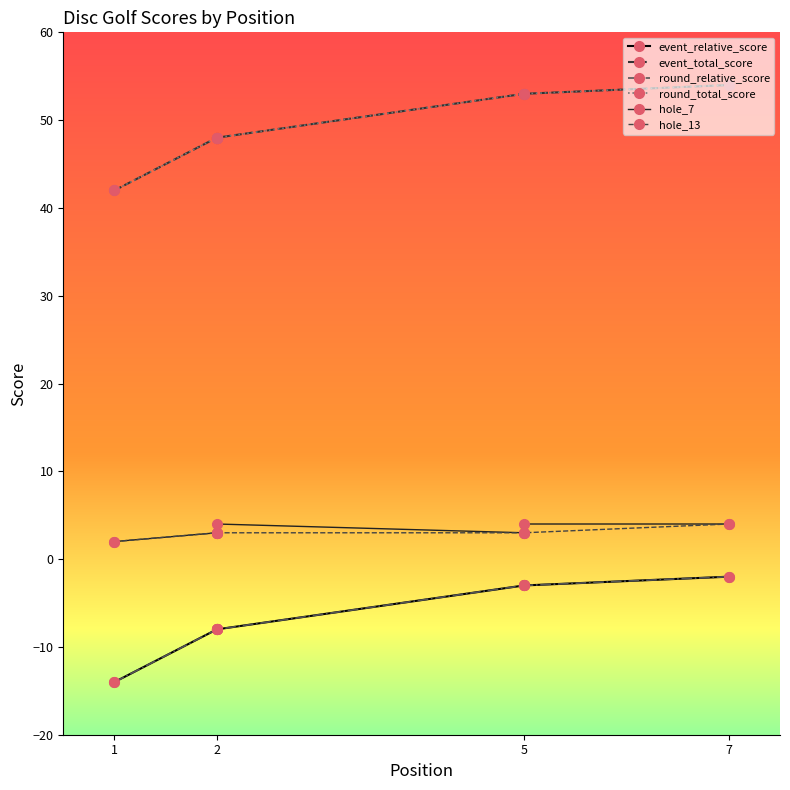

What is the minimum value shown in the chart?

-14